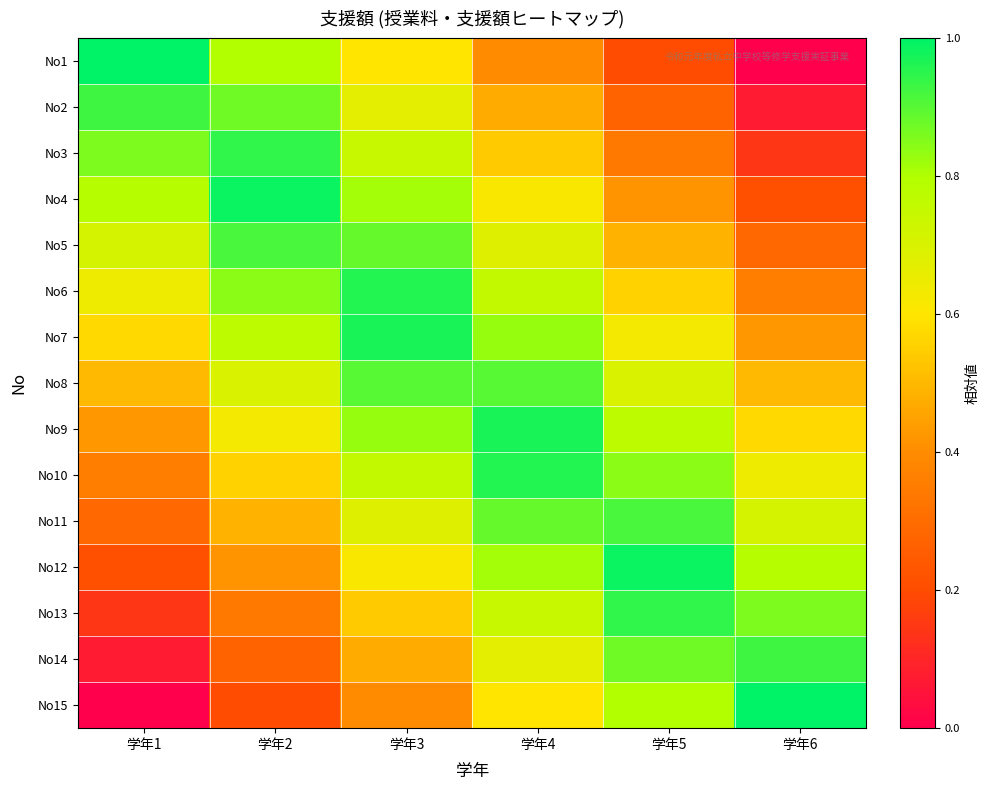

Reading left to right, list all the values displayed in this chart.

No1: 学年1=1.0	学年2=0.8	学年3=0.6	学年4=0.4	学年5=0.2	学年6=0.0
No2: 学年1=0.9	学年2=0.9	学年3=0.7	学年4=0.5	学年5=0.3	学年6=0.1
No3: 学年1=0.9	学年2=0.9	学年3=0.7	学年4=0.5	学年5=0.3	学年6=0.1
No4: 学年1=0.8	学年2=1.0	学年3=0.8	学年4=0.6	学年5=0.4	学年6=0.2
No5: 学年1=0.7	学年2=0.9	学年3=0.9	学年4=0.7	学年5=0.5	学年6=0.3
No6: 学年1=0.6	学年2=0.8	学年3=1.0	学年4=0.8	学年5=0.6	学年6=0.4
No7: 学年1=0.6	学年2=0.8	学年3=1.0	学年4=0.8	学年5=0.6	学年6=0.4
No8: 学年1=0.5	学年2=0.7	学年3=0.9	学年4=0.9	学年5=0.7	学年6=0.5
No9: 学年1=0.4	学年2=0.6	学年3=0.8	学年4=1.0	学年5=0.8	学年6=0.6
No10: 学年1=0.4	学年2=0.6	学年3=0.8	学年4=1.0	学年5=0.8	学年6=0.6
No11: 学年1=0.3	学年2=0.5	学年3=0.7	学年4=0.9	学年5=0.9	学年6=0.7
No12: 学年1=0.2	学年2=0.4	学年3=0.6	学年4=0.8	学年5=1.0	学年6=0.8
No13: 学年1=0.1	学年2=0.3	学年3=0.5	学年4=0.7	学年5=0.9	学年6=0.9
No14: 学年1=0.1	学年2=0.3	学年3=0.5	学年4=0.7	学年5=0.9	学年6=0.9
No15: 学年1=0.0	学年2=0.2	学年3=0.4	学年4=0.6	学年5=0.8	学年6=1.0